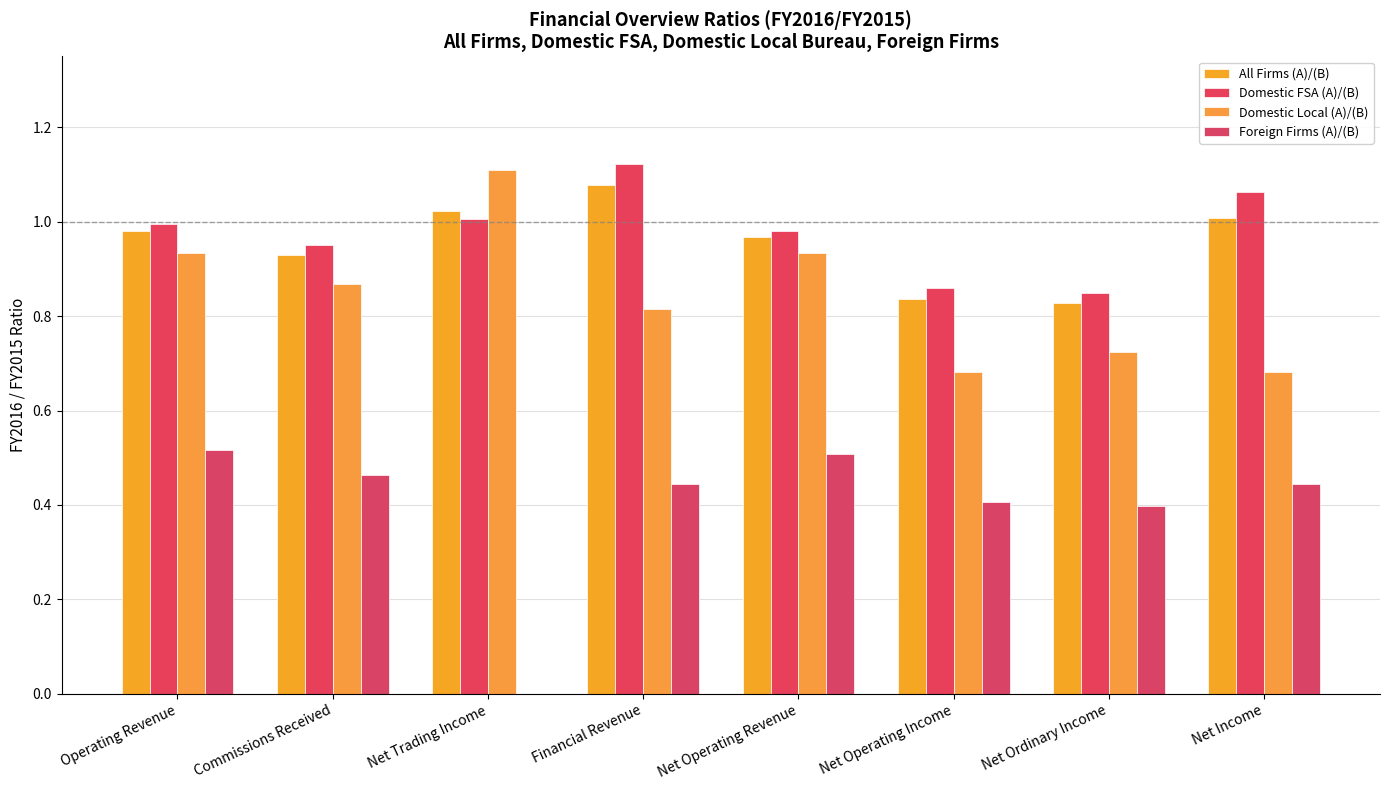

Read the Domestic Local (A)/(B) value at Net Operating Revenue.

0.9